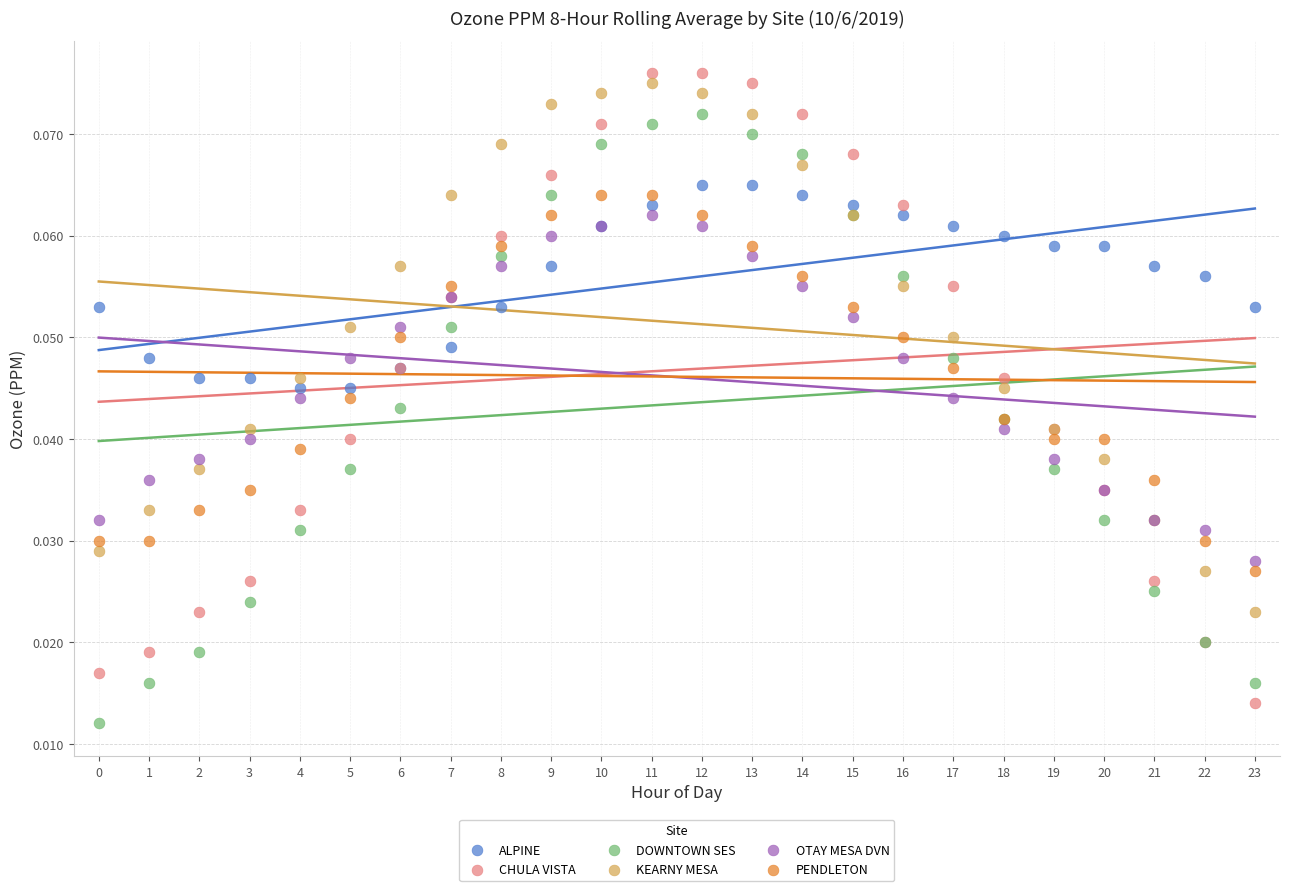

Which series contains the highest Y value?

CHULA VISTA